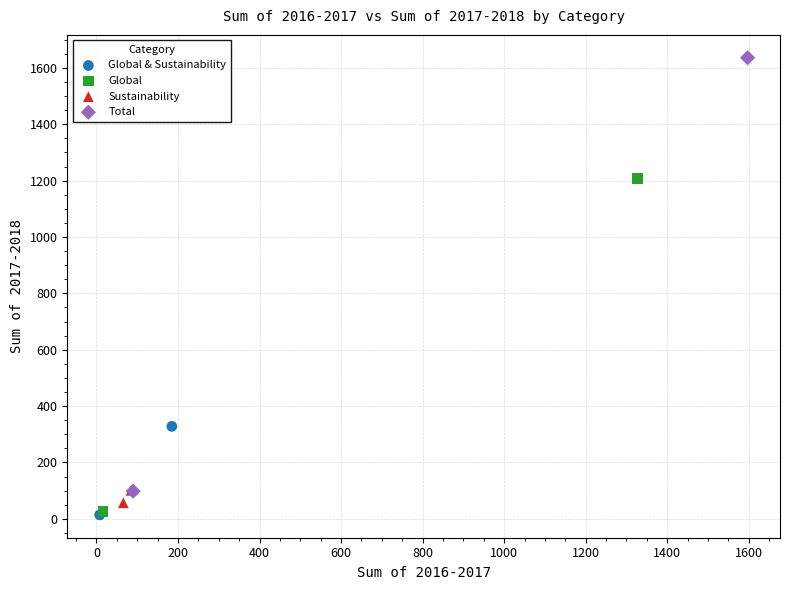

Which series reaches the maximum Y coordinate?

Total